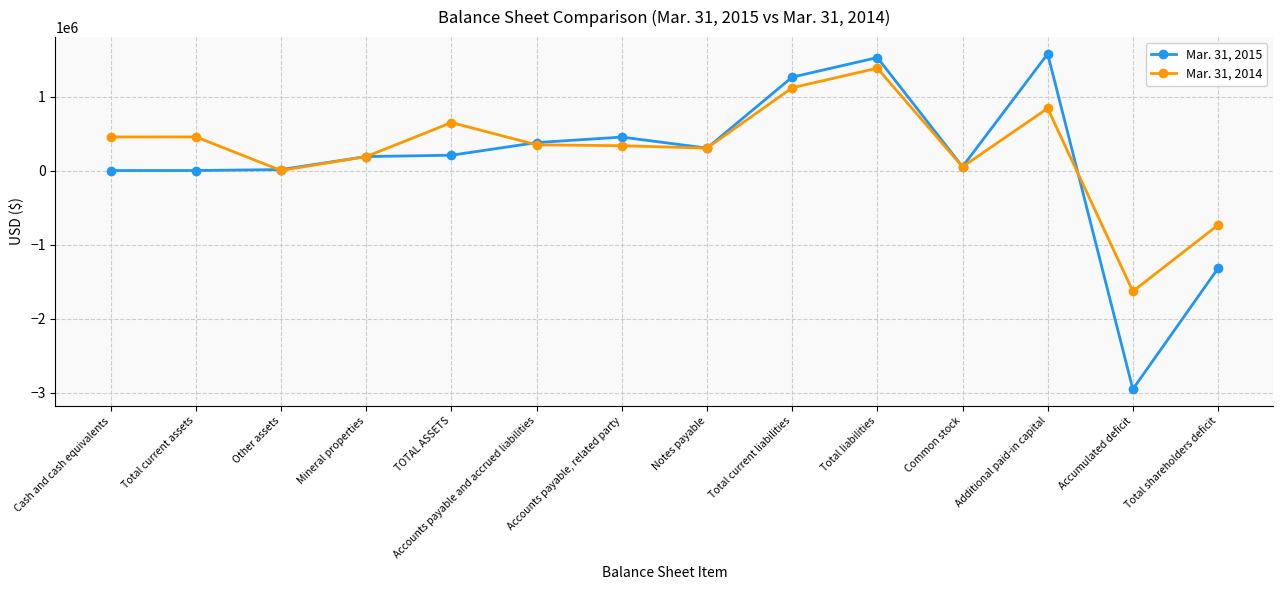

How many categories are shown in the chart?

14